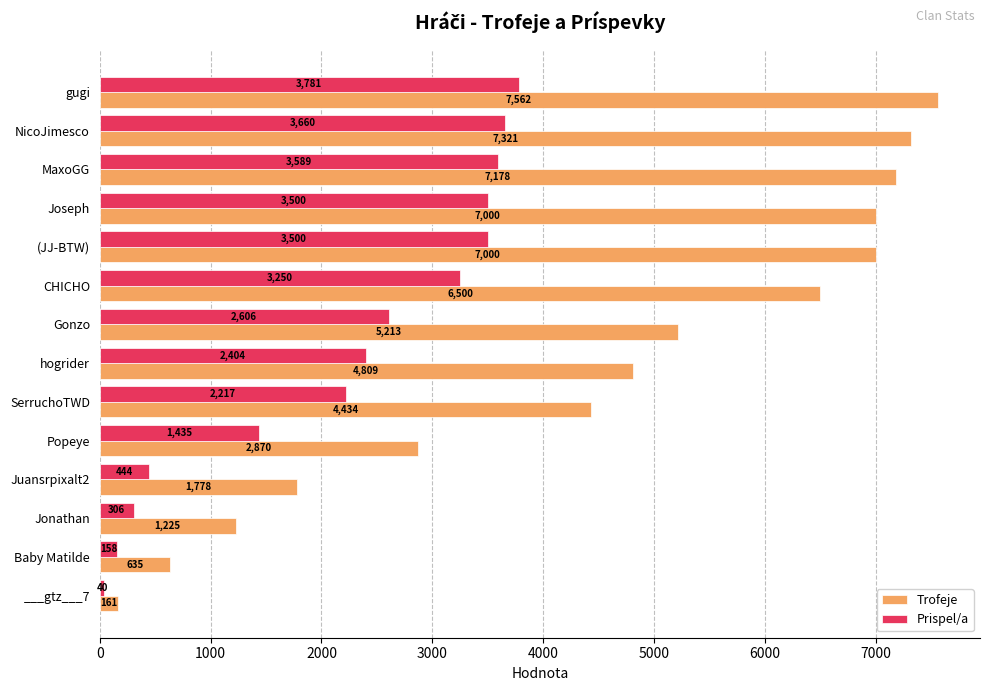

What is the sum of all Prispel/a values?

30890